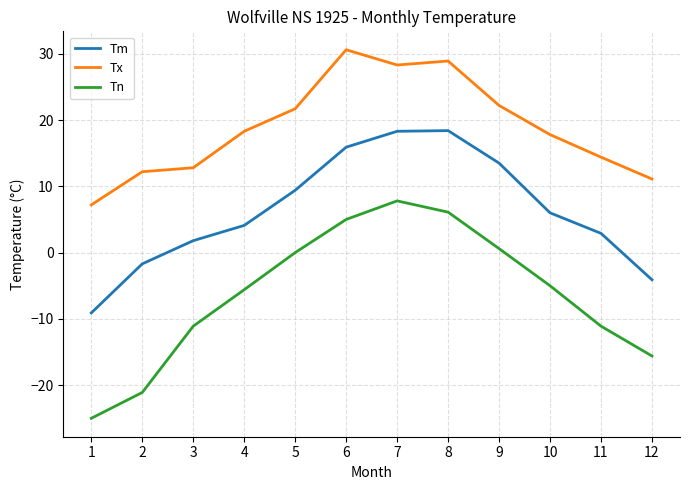

What is the difference between the maximum and minimum values in the Tm series?

27.5